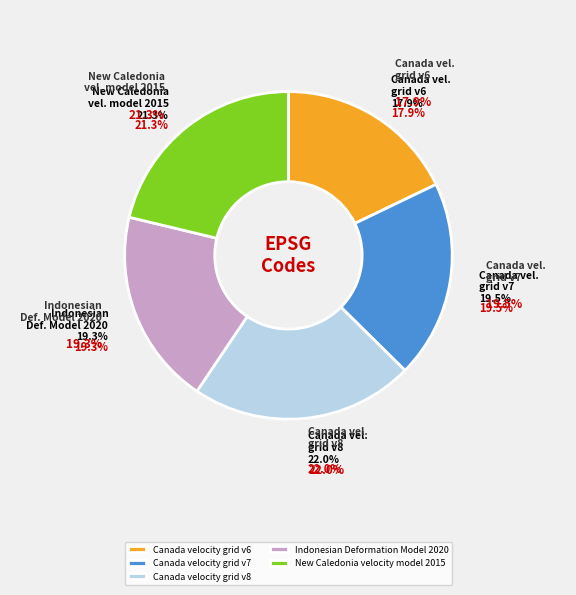

True or false: Indonesian Deformation Model 2020 accounts for 13% of the total.

False